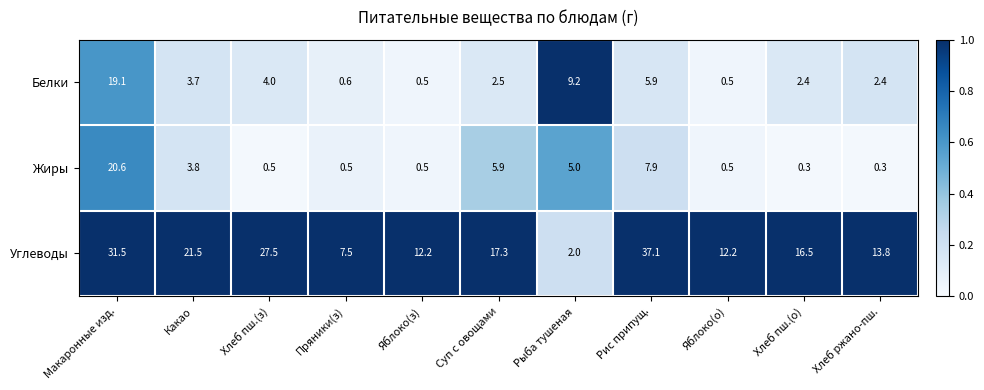

What is the difference between the maximum and minimum values in the Углеводы series?

35.1